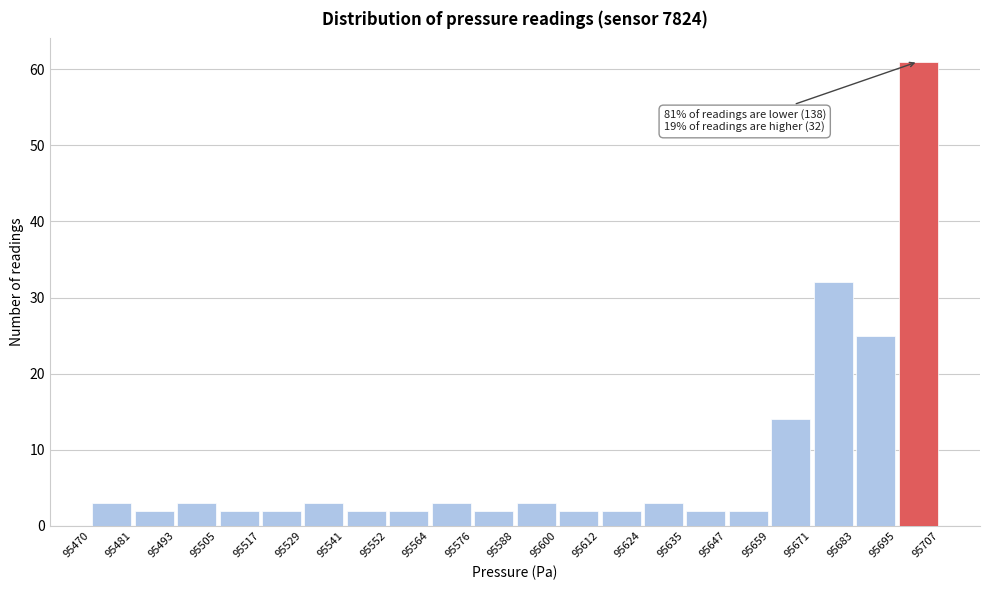

Which range on the x-axis has the tallest bar?

95695 to 95707